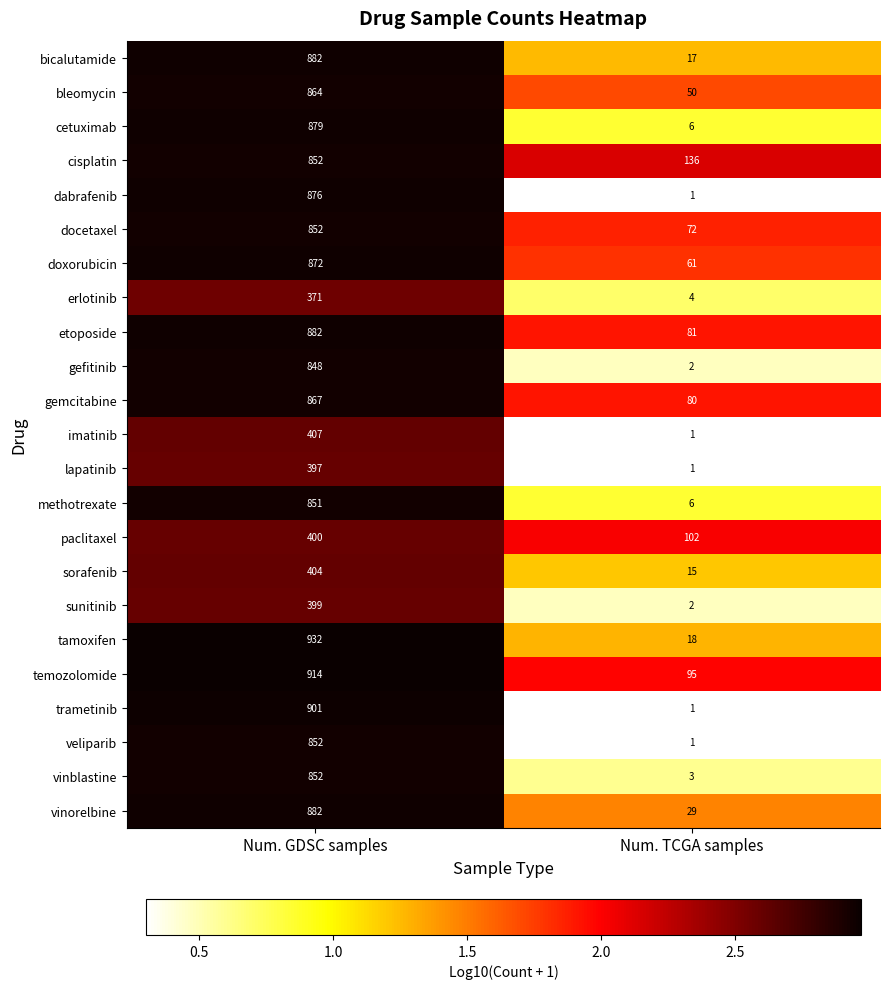

What is the sum of the docetaxel values at Num. GDSC samples and Num. TCGA samples?

924